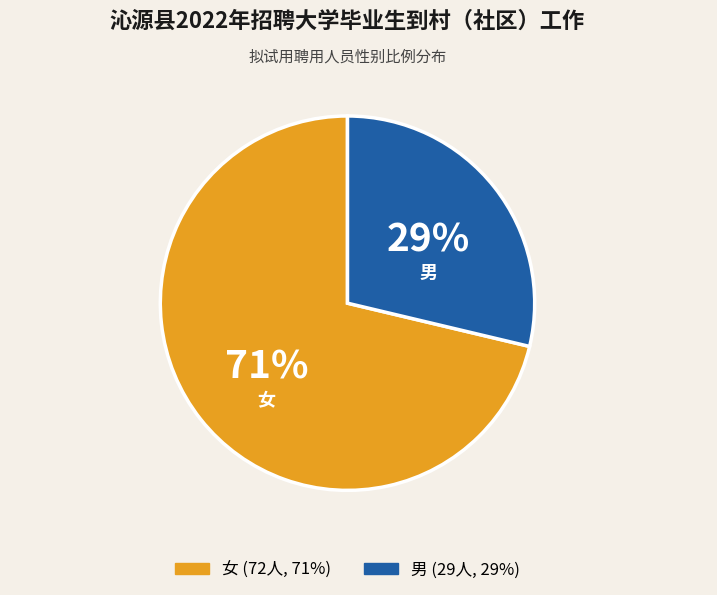

Is 男 the majority of the pie?

No